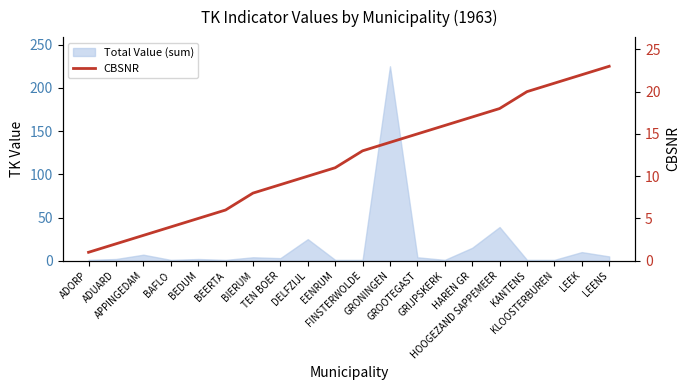

Where does the data first go above 13?

GRONINGEN